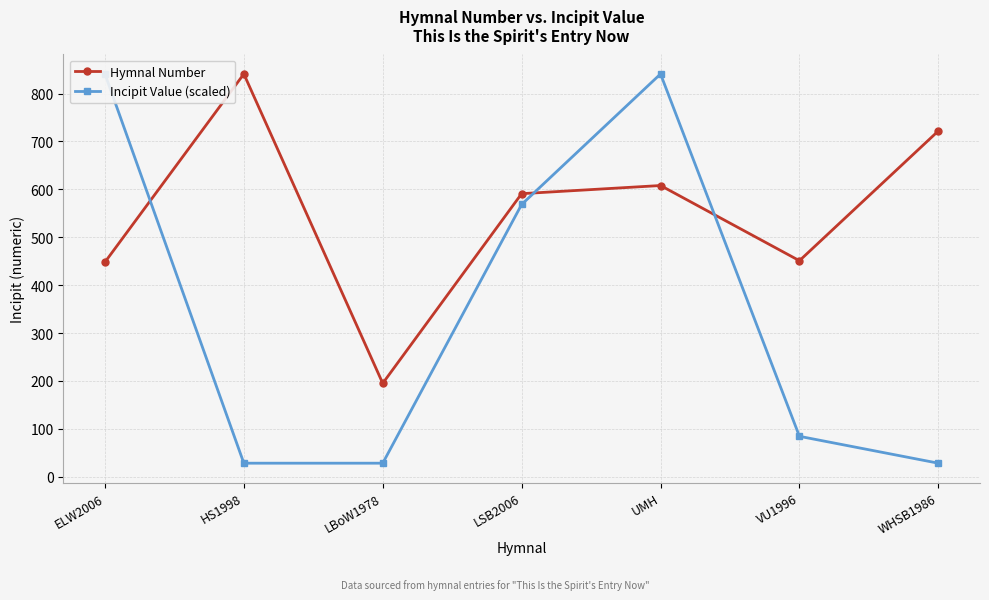

What is the difference between the highest and lowest values at HS1998?

812.8